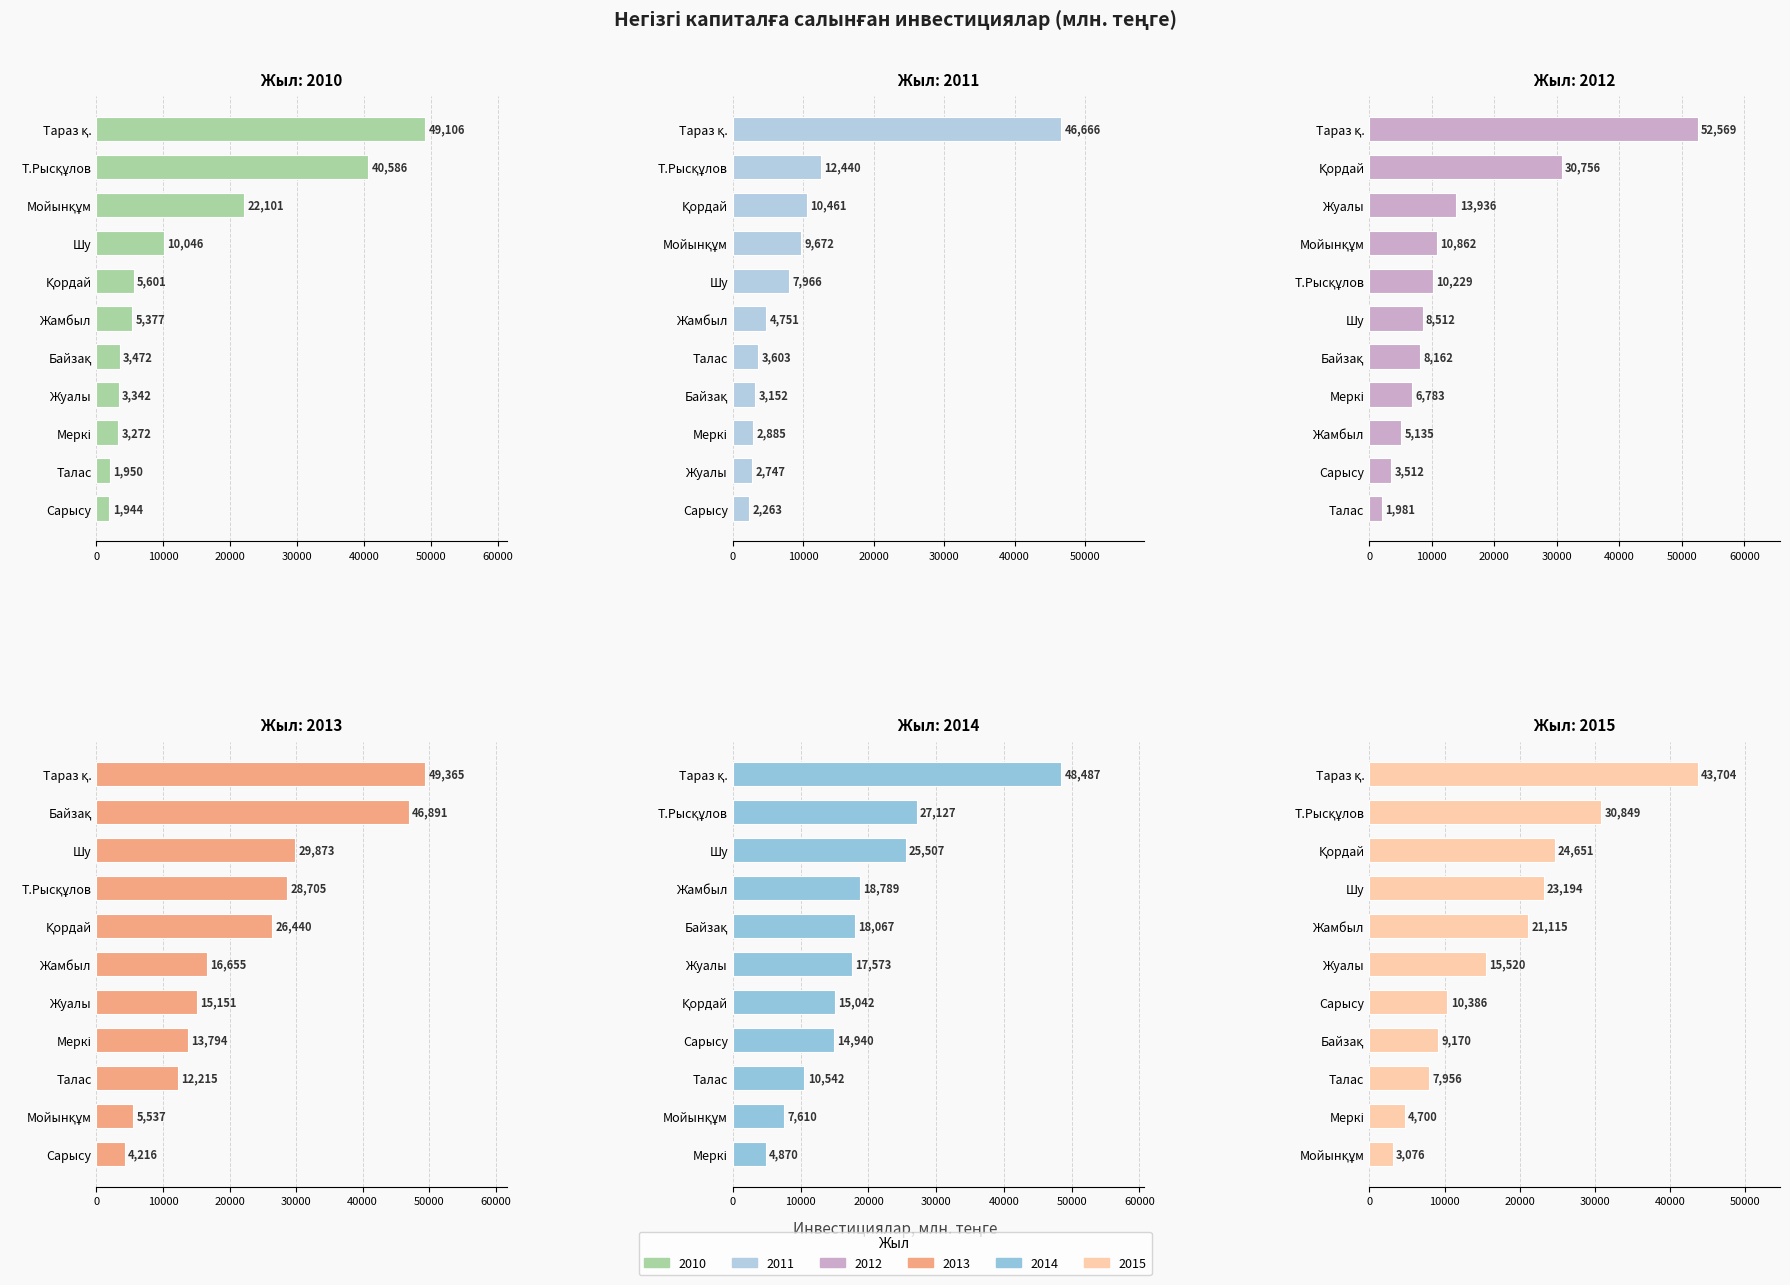

What is the minimum value shown in the chart?

1944